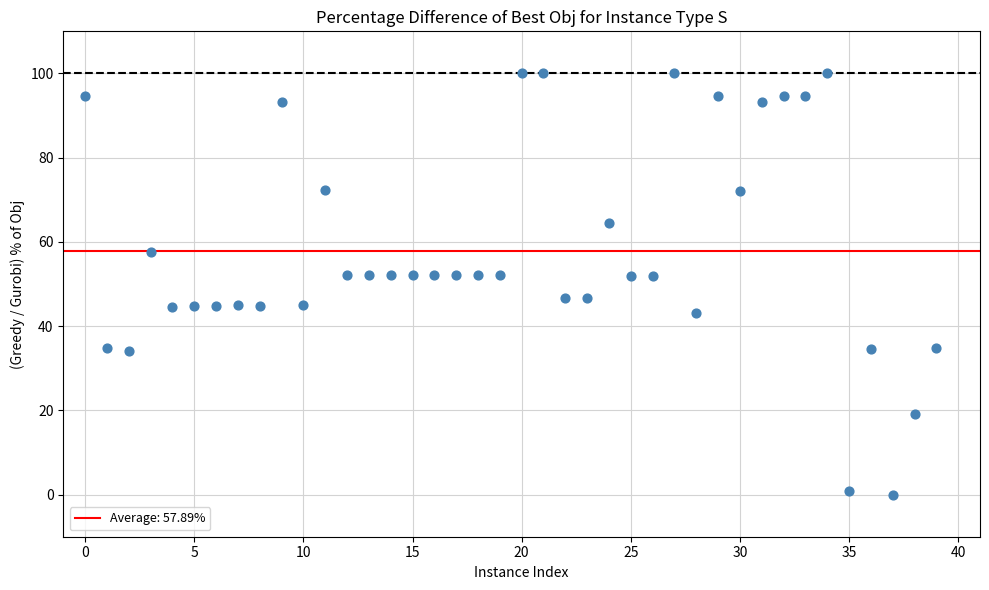

What is the range of Y values (max minus min)?

100.0